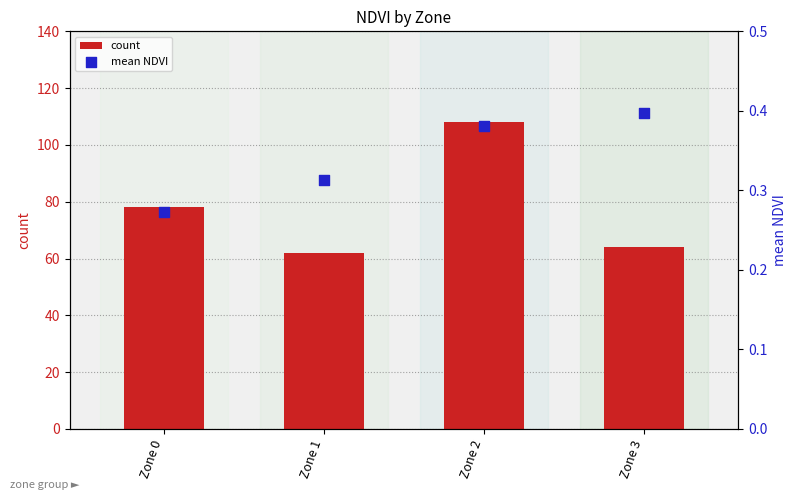

What is the total value across all series at Zone 0?

78.3